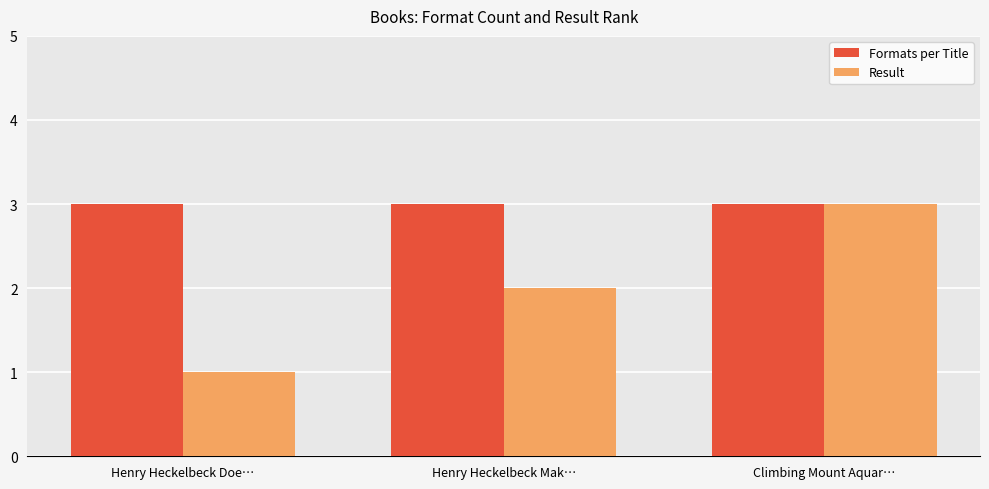

The value of Formats per Title at Climbing Mount Aquar… is 2. True or false?

False